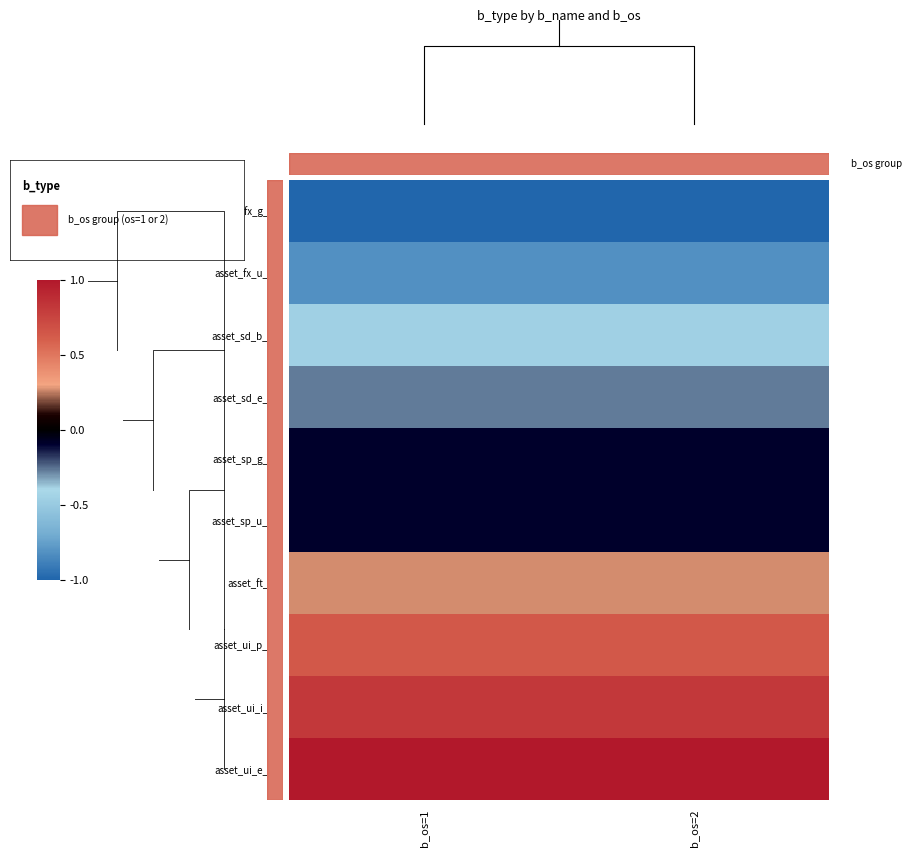

The asset_sp_g_01 series shows -0.1 at b_os=2. True or false?

False